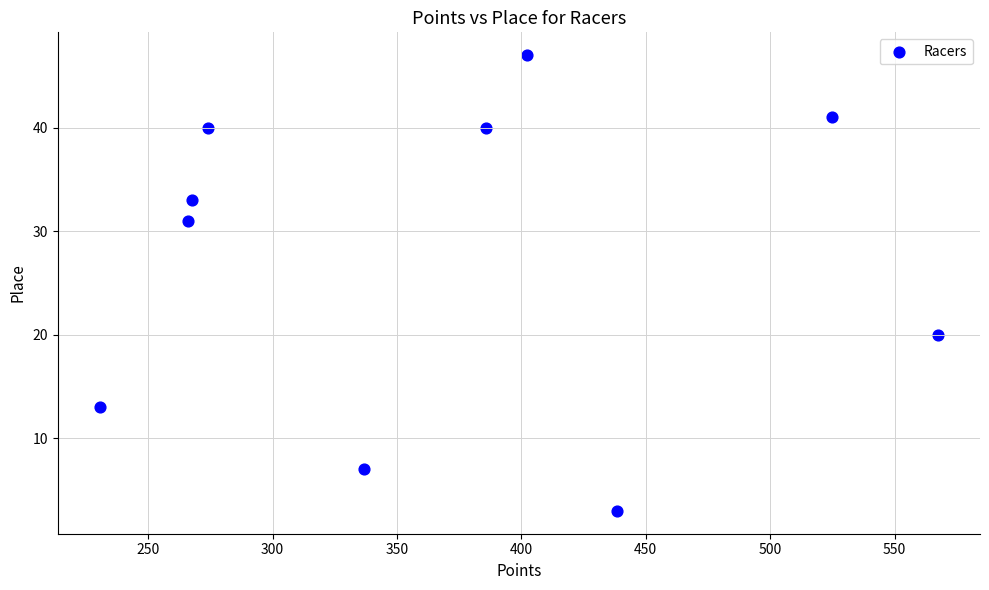

What Y value in the scatter plot is closest to 25?

20